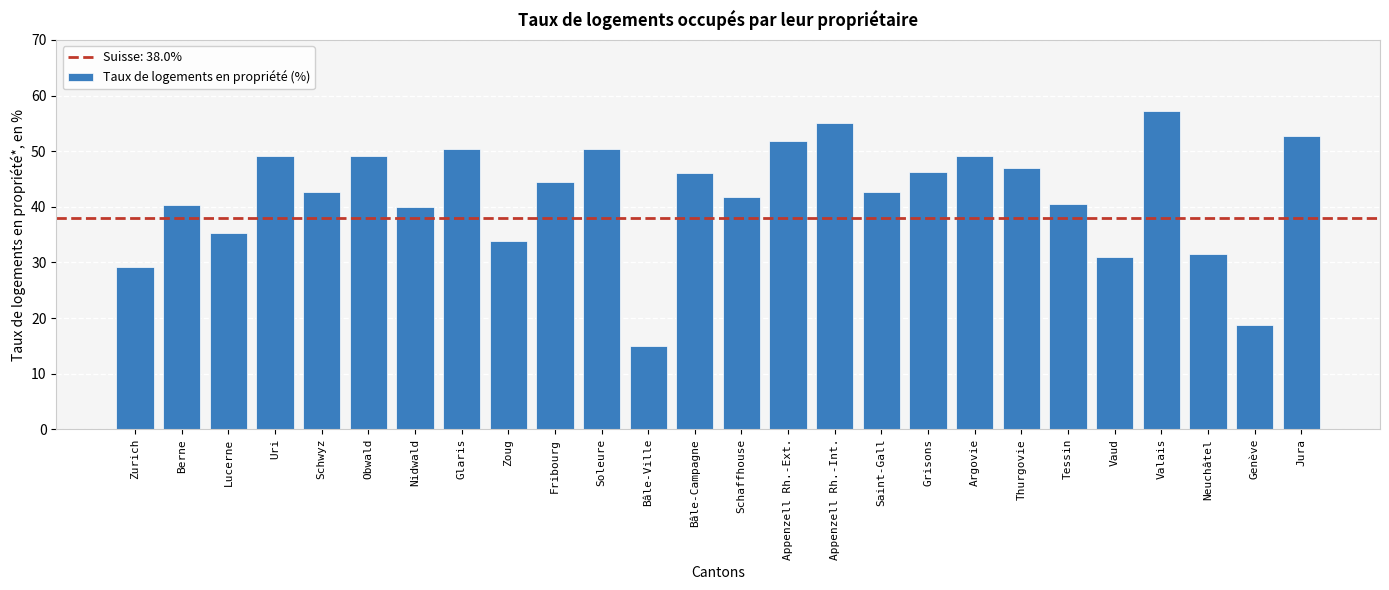

Read the value at Tessin.

40.5